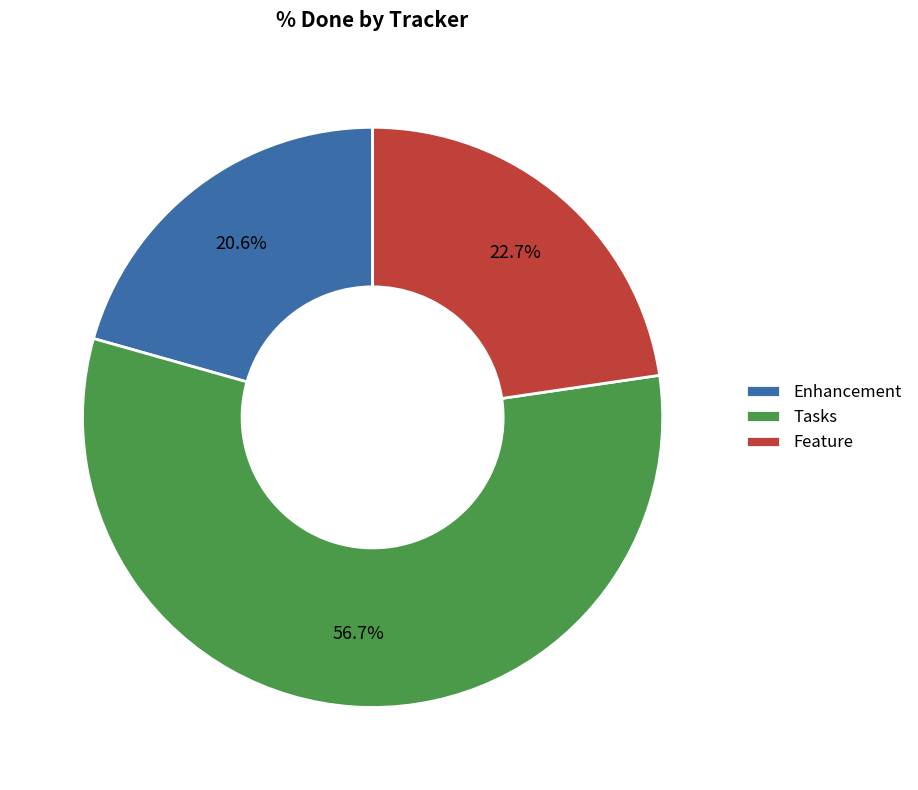

Approximately how many times larger is the value at Enhancement compared to Feature?

0.9